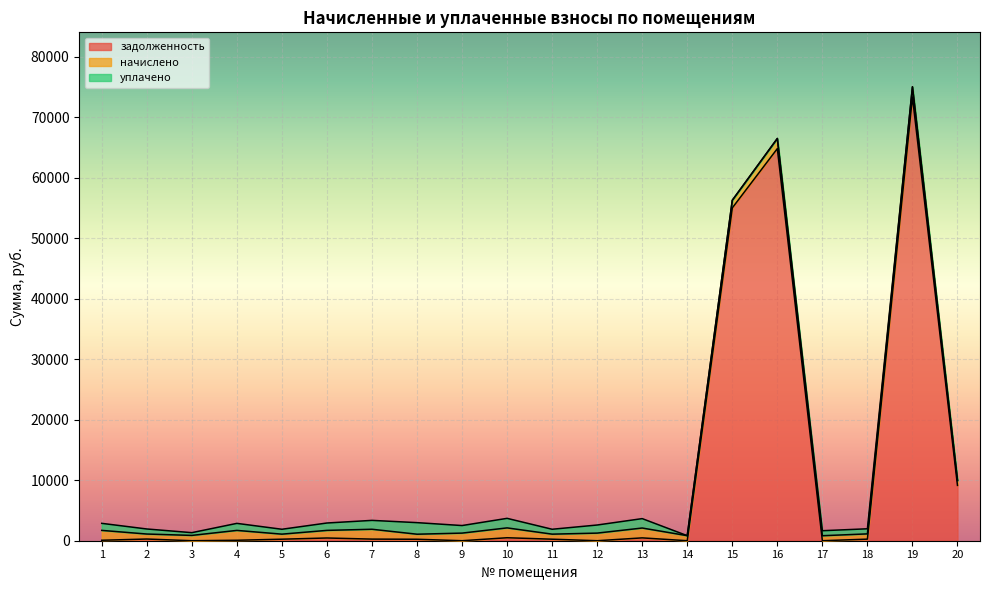

At which category does the chart reach its minimum across all series?

3